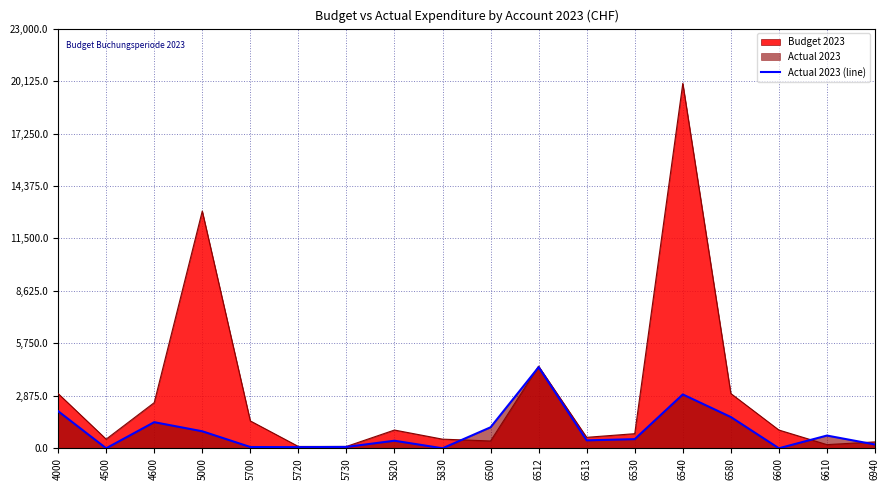

What is the greatest value displayed?

20000.0